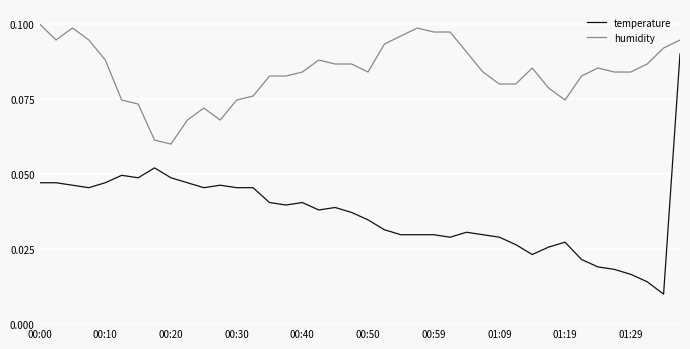

List the series in order of their overall mean, highest first.

humidity, temperature